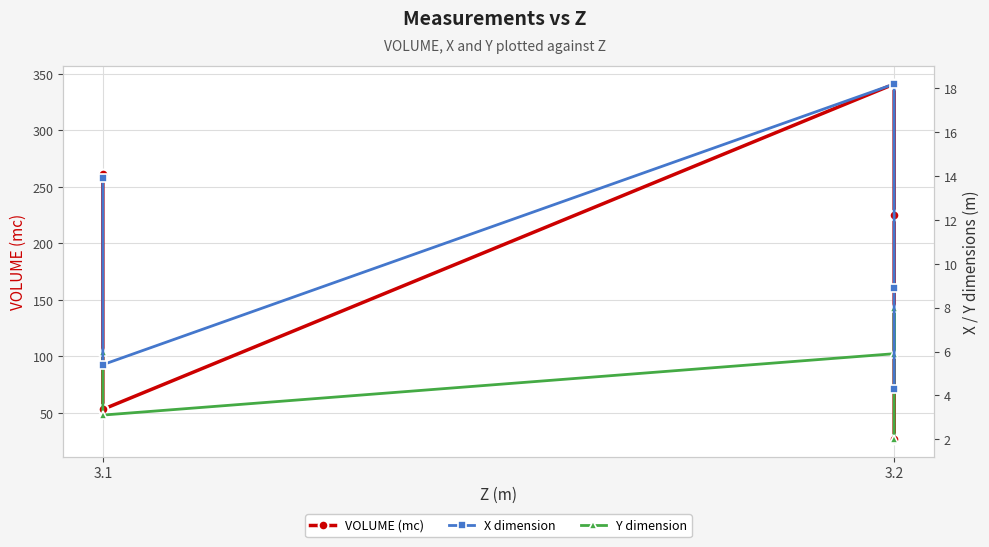

Is this an area chart (filled region under the line)?

No